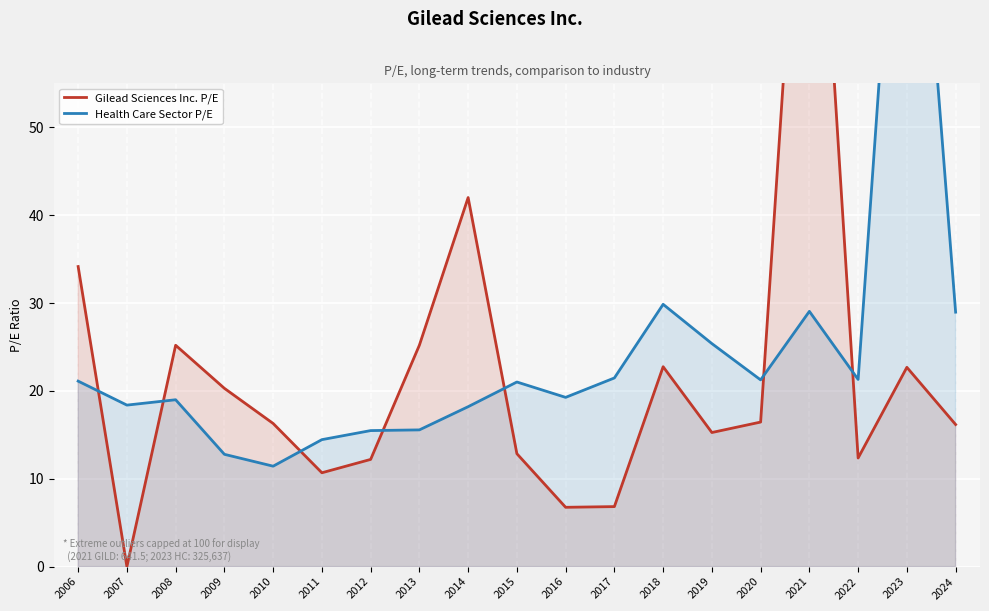

How many distinct data groups are displayed?

2